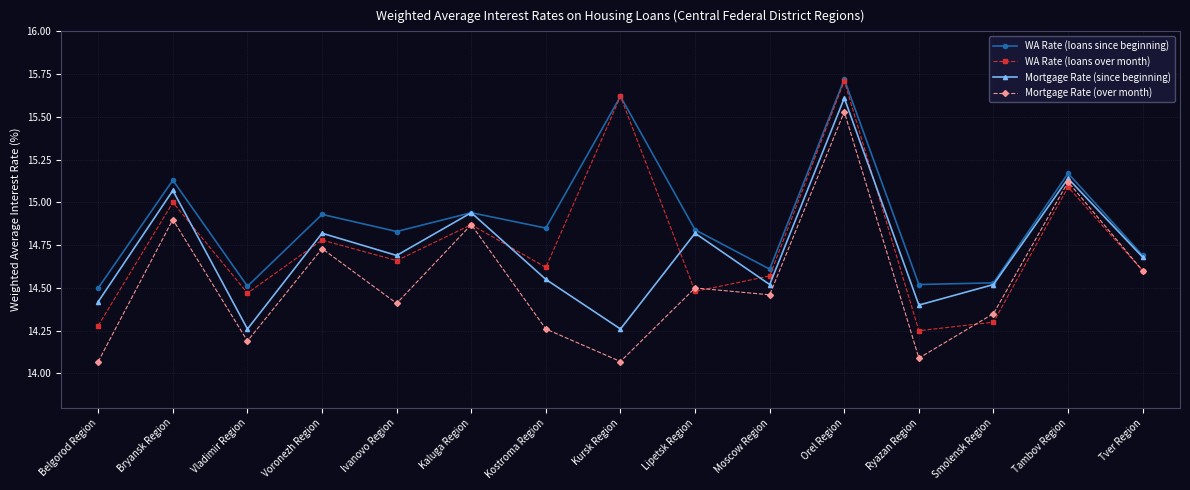

Which series changed the most between Bryansk Region and Vladimir Region?

Mortgage Rate (since beginning)